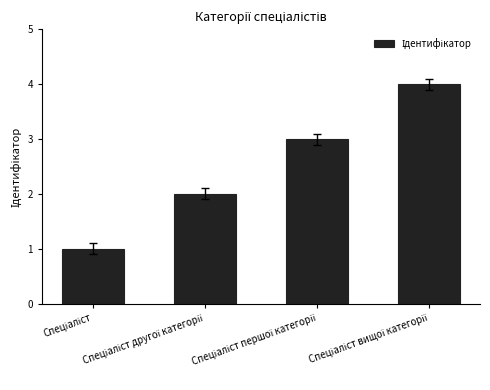

What is the difference between the maximum and minimum values?

3